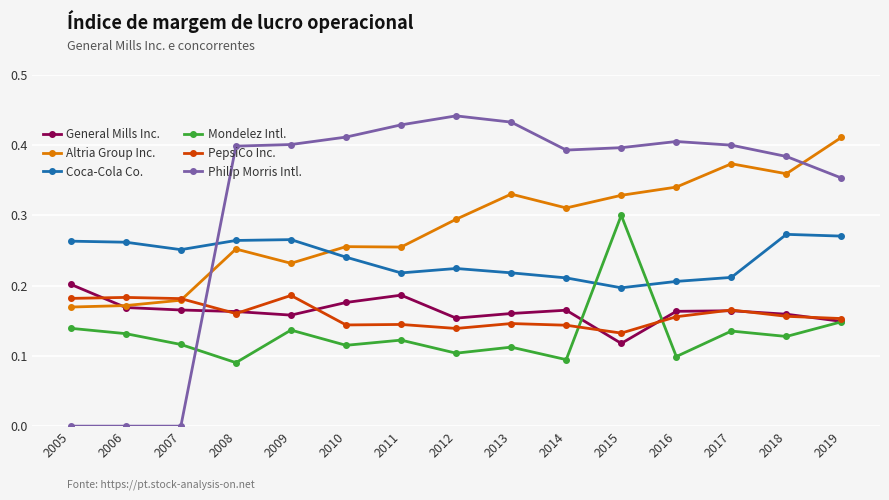

The value of Mondelez Intl. at 2018 is 0.1. True or false?

True